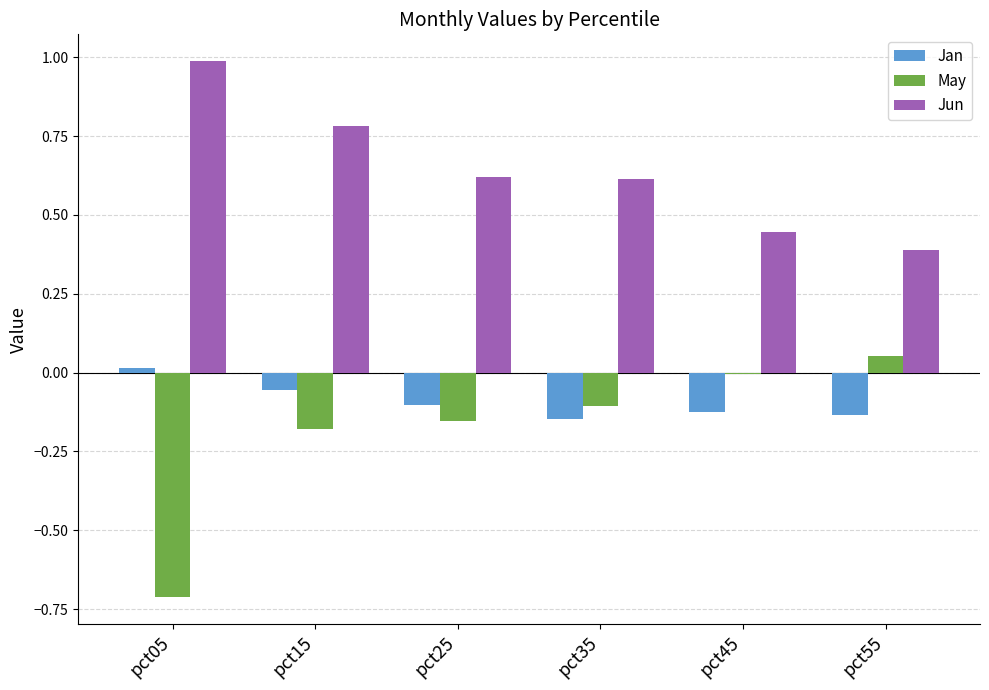

The value of Jan at pct35 is -0.1. True or false?

True